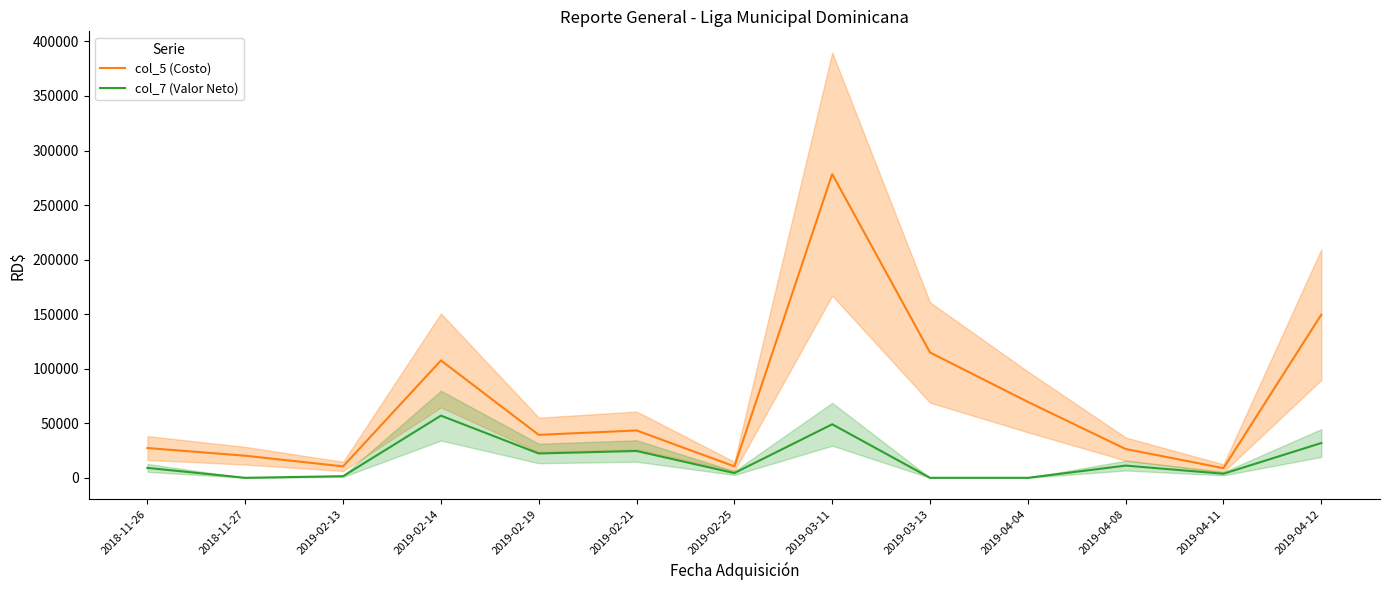

What value does the col_5 (Costo) series have at 2019-04-11?

8850.0